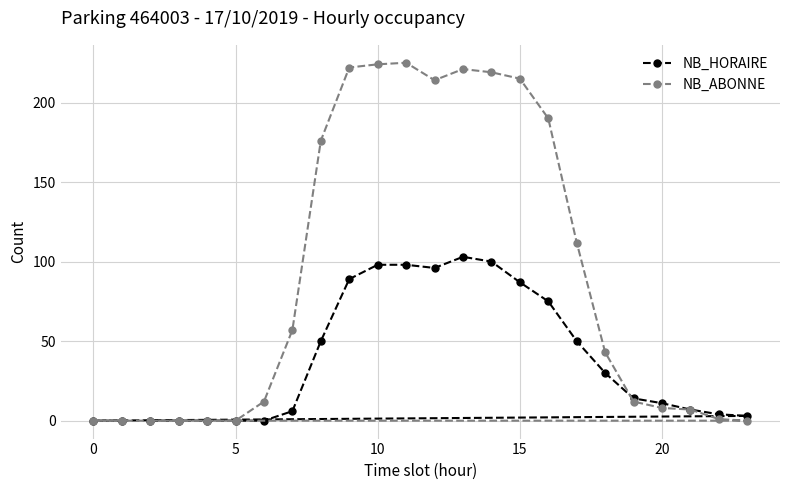

What is the difference between the second highest and second lowest values in the NB_ABONNE series?

224